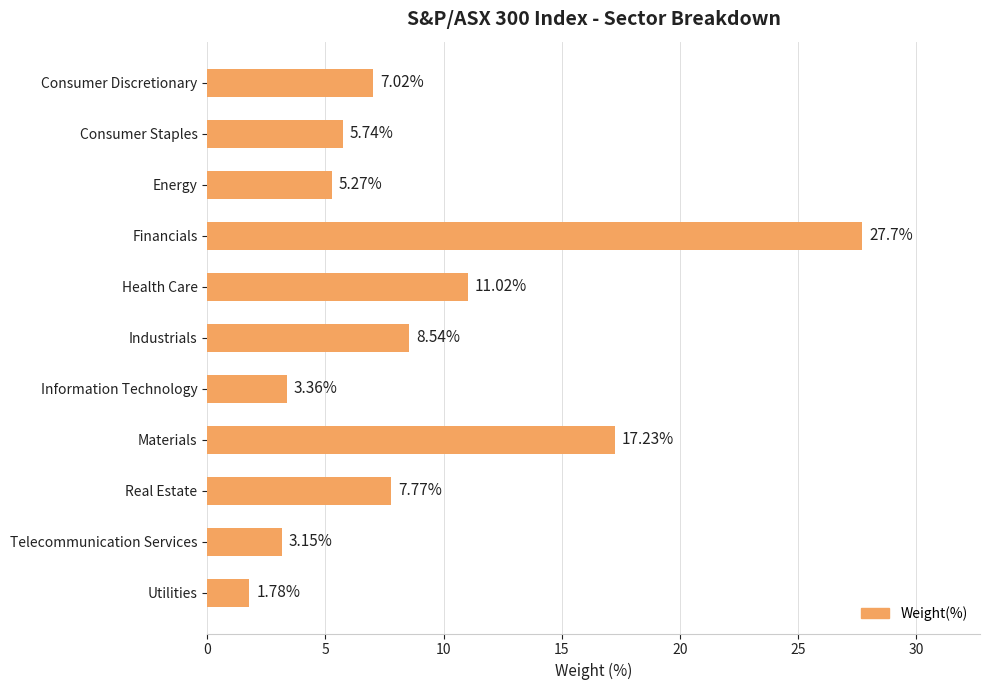

What is the change in value from Financials to Health Care?

-16.7